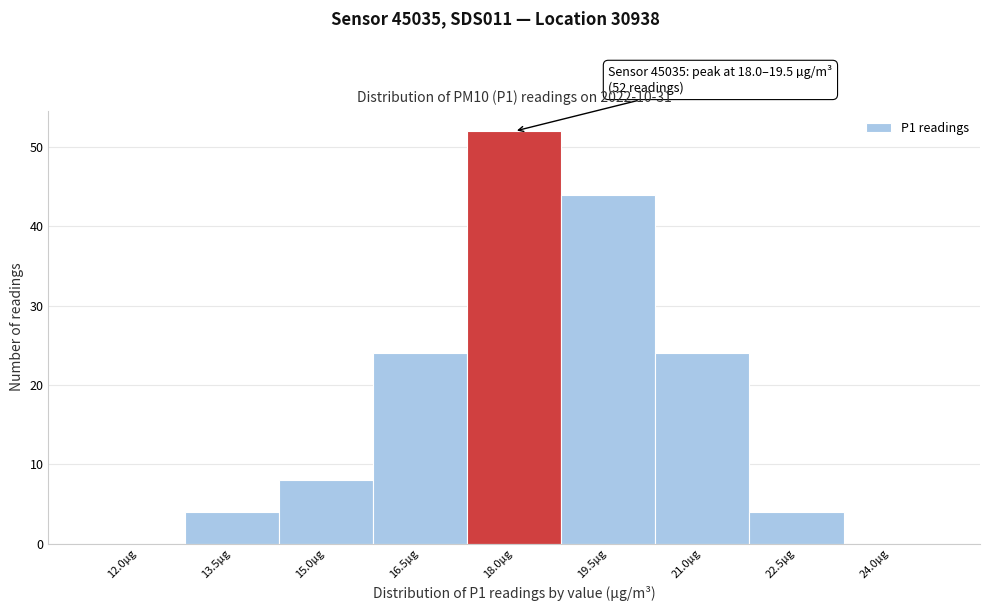

Reading left to right, what are all the values shown in this chart?

12.0µg=0	13.5µg=4	15.0µg=8	16.5µg=24	18.0µg=52	19.5µg=44	21.0µg=24	22.5µg=4	24.0µg=0